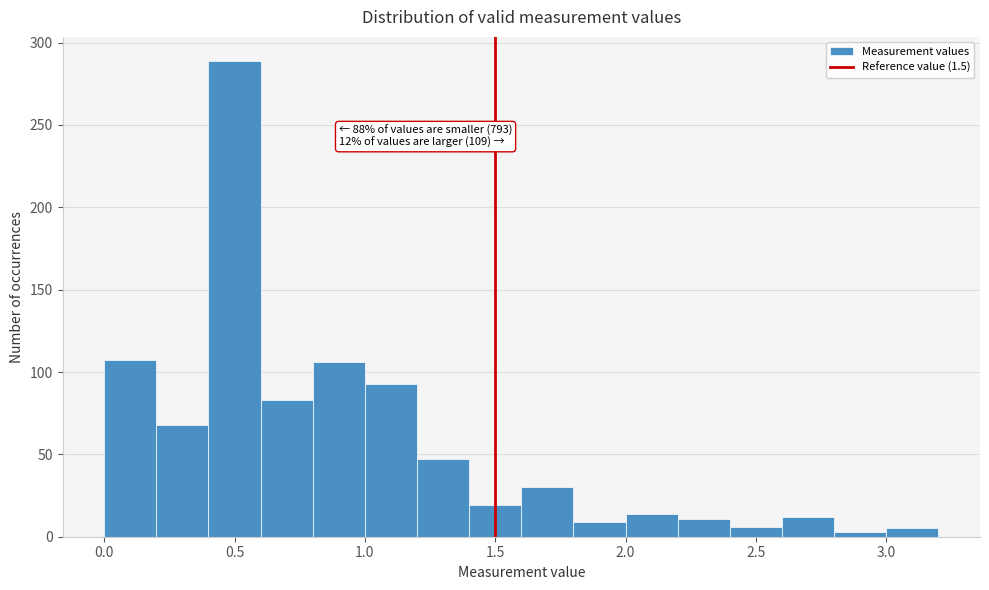

Over which range of the x-axis is the bar tallest?

0.4 to 0.6